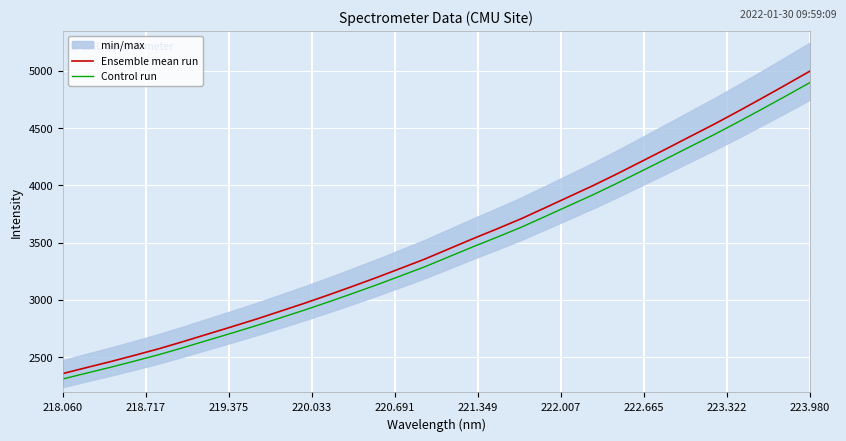

What is the minimum value for Control run?

2310.2